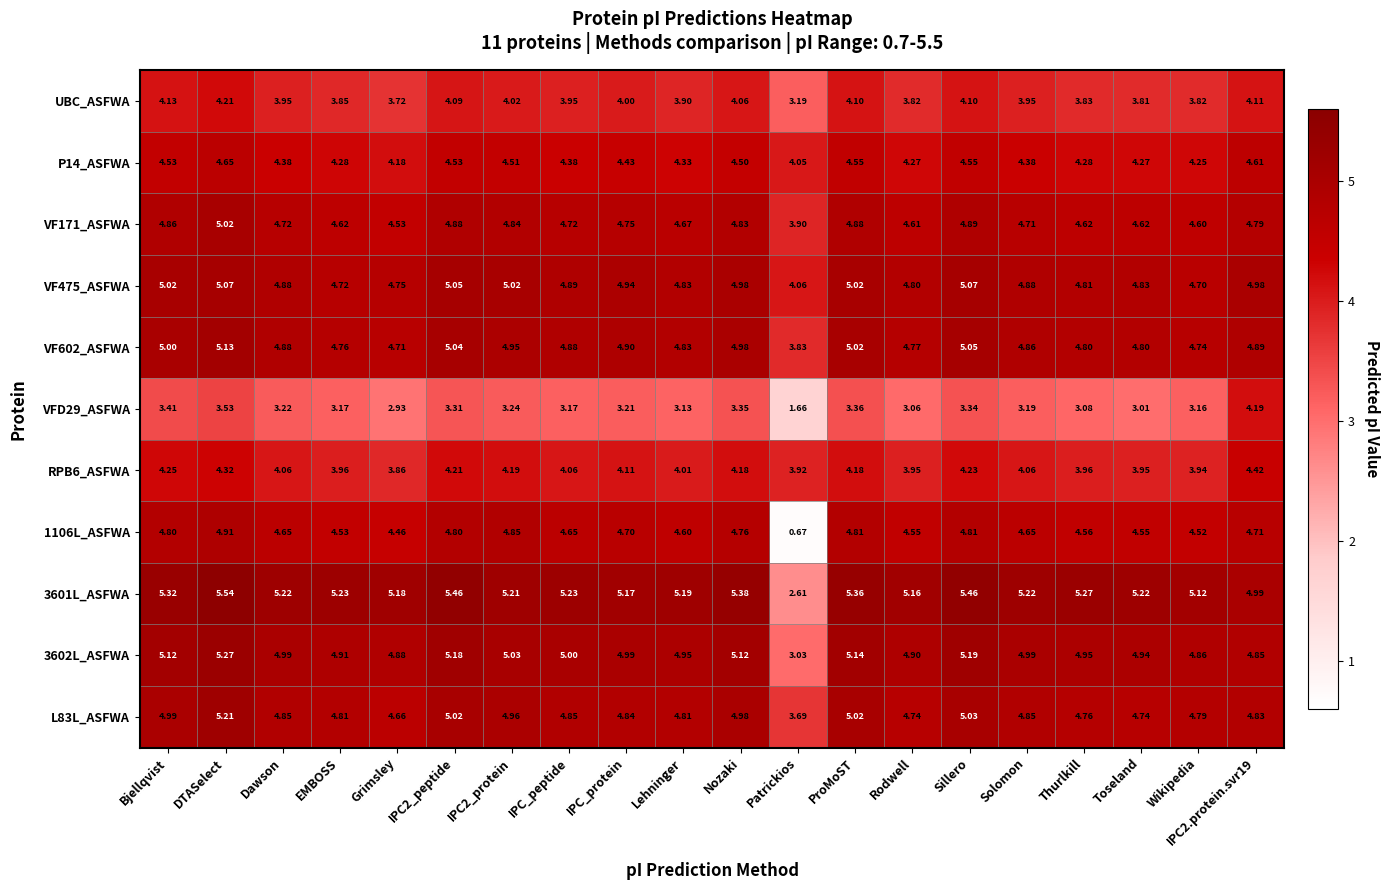

Is the value of VFD29_ASFWA at Rodwell greater than the value of VF475_ASFWA at IPC_peptide?

No